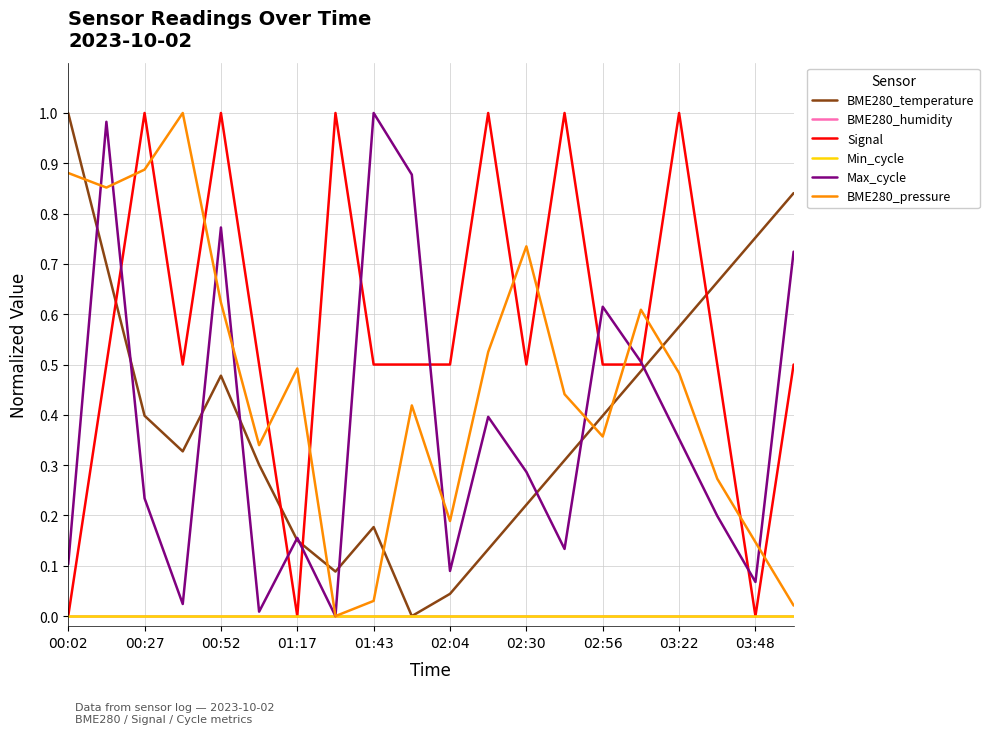

Reading left to right, list all the values displayed in this chart.

BME280_temperature: 1.0	0.7	0.4	0.3	0.5	0.3	0.2	0.1	0.2	0.0	0.0	0.1	0.2	0.3	0.4	0.5	0.6	0.7	0.8	0.8
BME280_humidity: 0.0	0.0	0.0	0.0	0.0	0.0	0.0	0.0	0.0	0.0	0.0	0.0	0.0	0.0	0.0	0.0	0.0	0.0	0.0	0.0
Signal: 0.0	0.5	1.0	0.5	1.0	0.5	0.0	1.0	0.5	0.5	0.5	1.0	0.5	1.0	0.5	0.5	1.0	0.5	0.0	0.5
Min_cycle: 0.0	0.0	0.0	0.0	0.0	0.0	0.0	0.0	0.0	0.0	0.0	0.0	0.0	0.0	0.0	0.0	0.0	0.0	0.0	0.0
Max_cycle: 0.1	1.0	0.2	0.0	0.8	0.0	0.2	0.0	1.0	0.9	0.1	0.4	0.3	0.1	0.6	0.5	0.4	0.2	0.1	0.7
BME280_pressure: 0.9	0.9	0.9	1.0	0.6	0.3	0.5	0.0	0.0	0.4	0.2	0.5	0.7	0.4	0.4	0.6	0.5	0.3	0.1	0.0